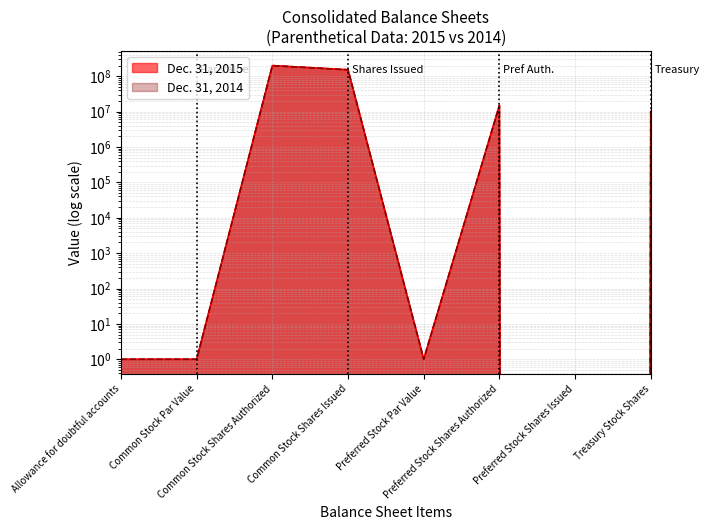

What is the approximate value of Dec. 31, 2015 at Preferred Stock Shares Authorized?

15000000